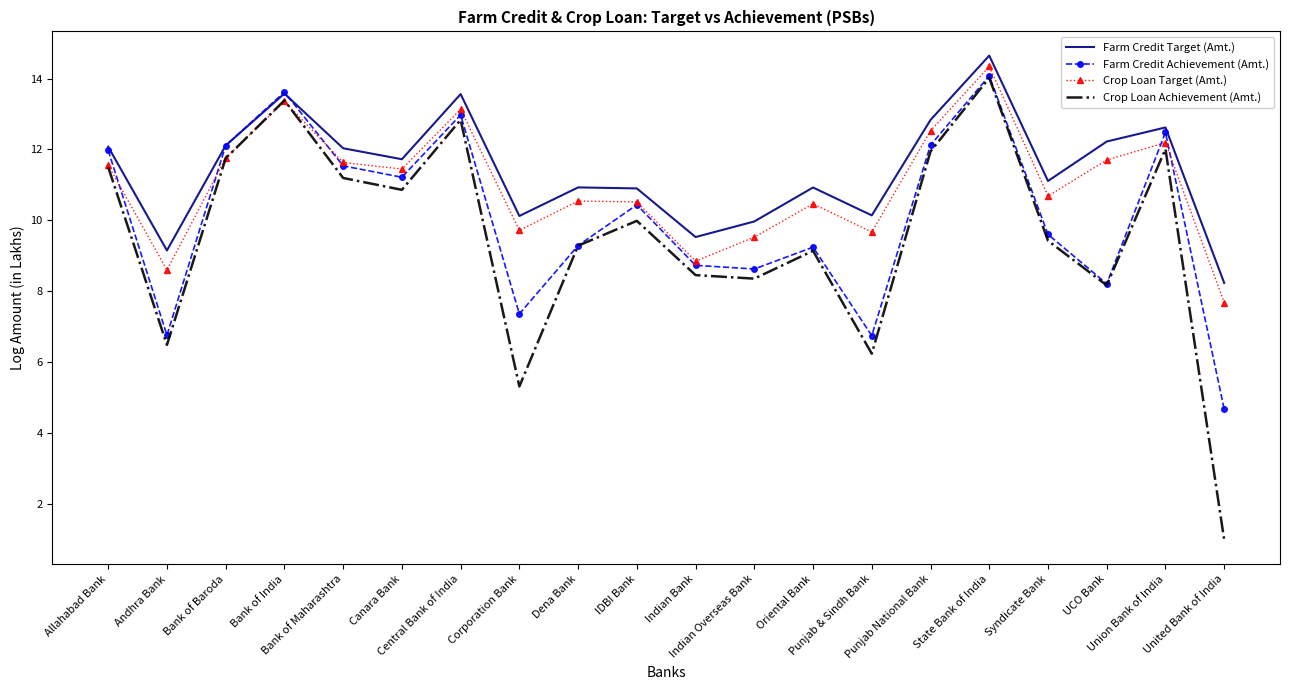

How many distinct data groups are displayed?

4